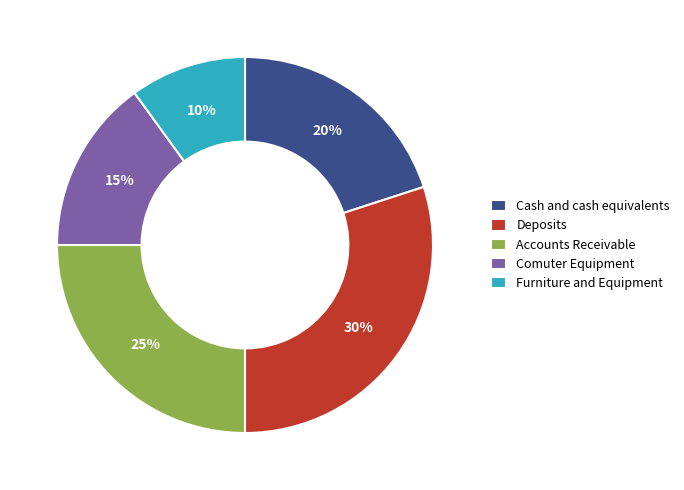

Rank the categories by value from highest to lowest.

Deposits, Accounts Receivable, Cash and cash equivalents, Comuter Equipment, Furniture and Equipment